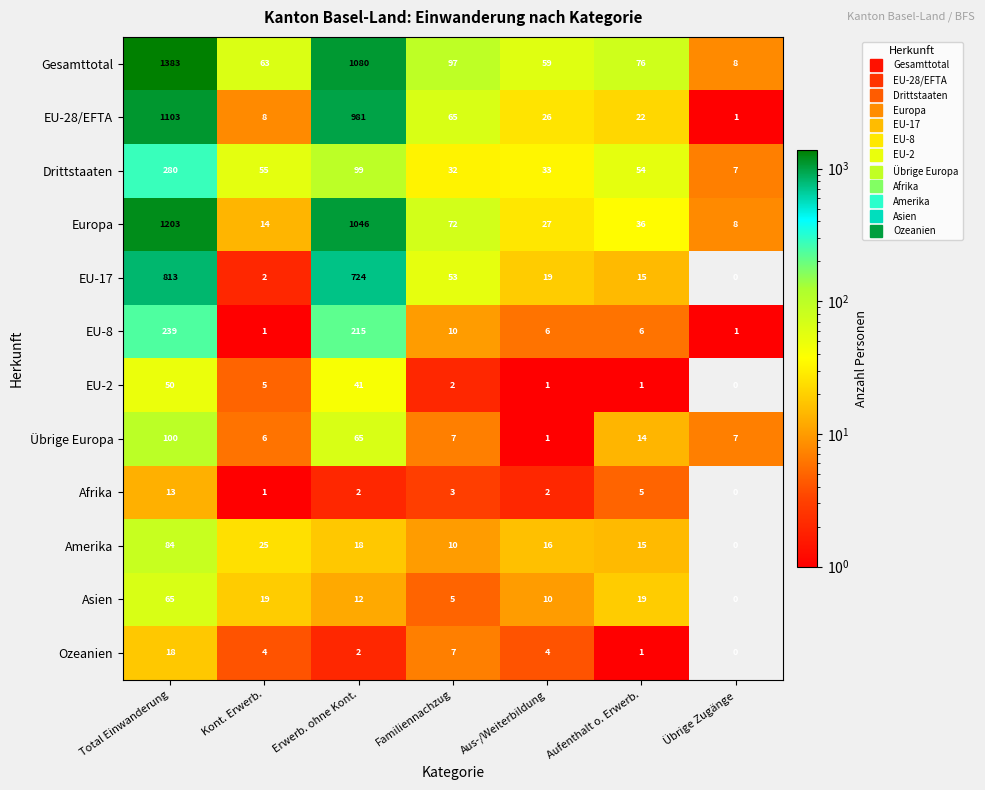

How many distinct data groups are displayed?

12